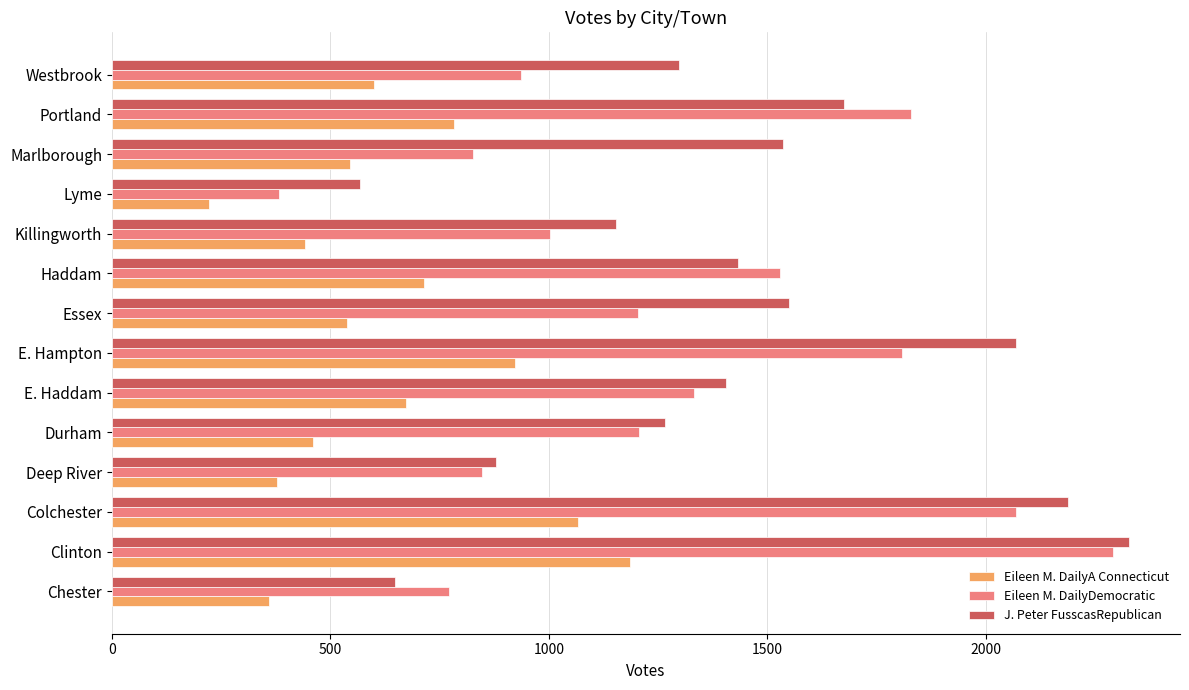

What is the maximum value shown in the chart?

2328